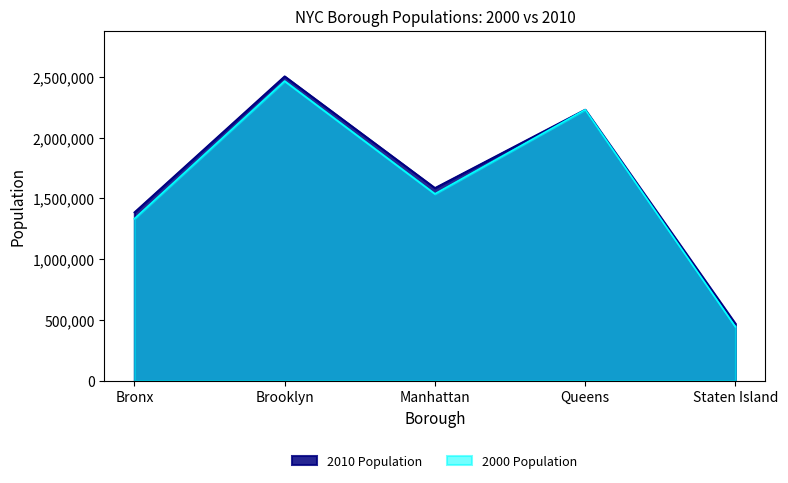

Count the number of categories in the chart.

5